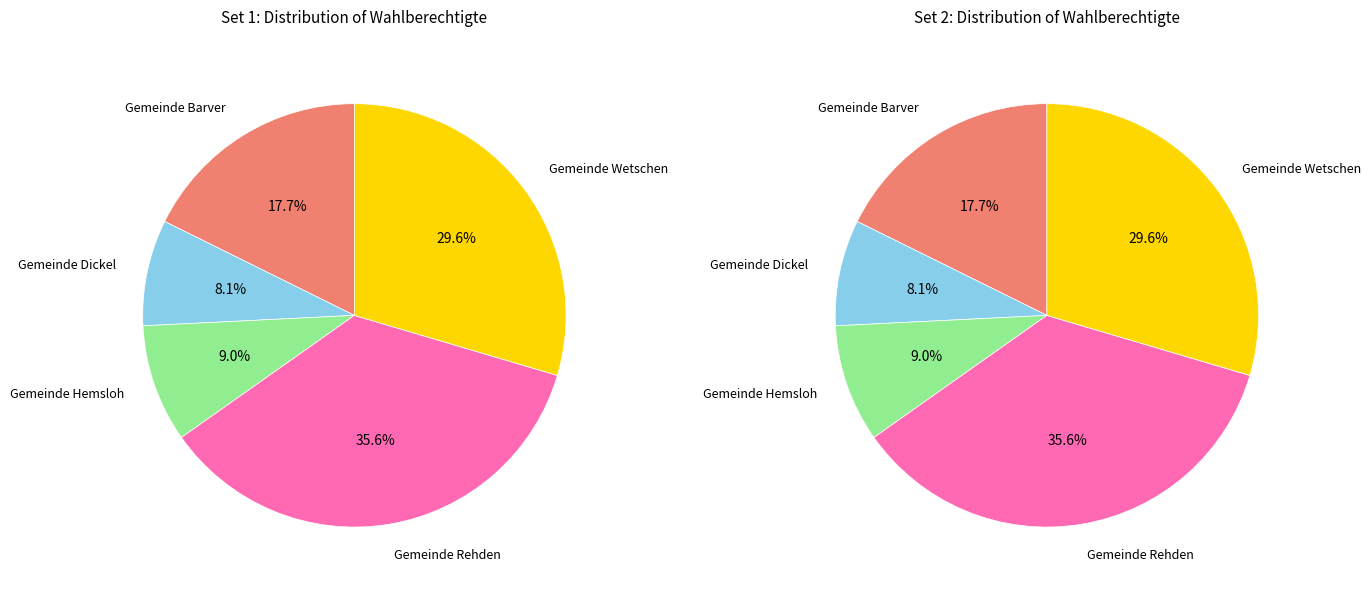

To the nearest percent, what percentage of the pie is Gemeinde Barver?

18%